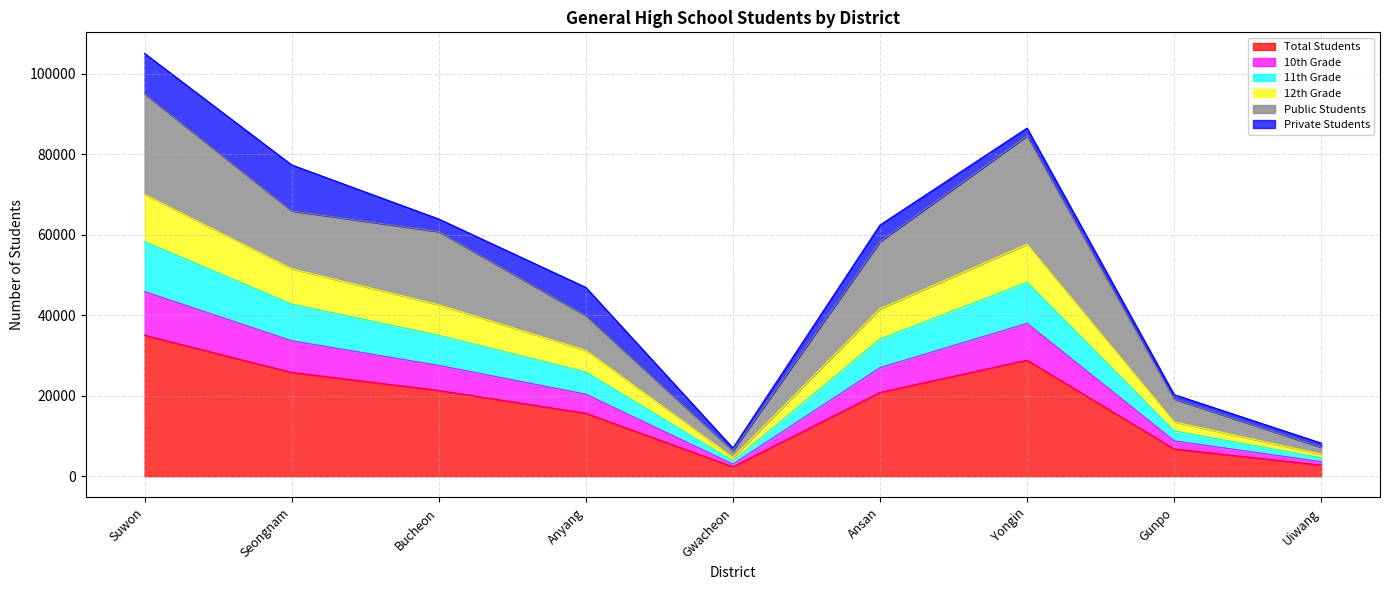

What are all the series names shown in the legend?

Total Students, 10th Grade, 11th Grade, 12th Grade, Public Students, Private Students